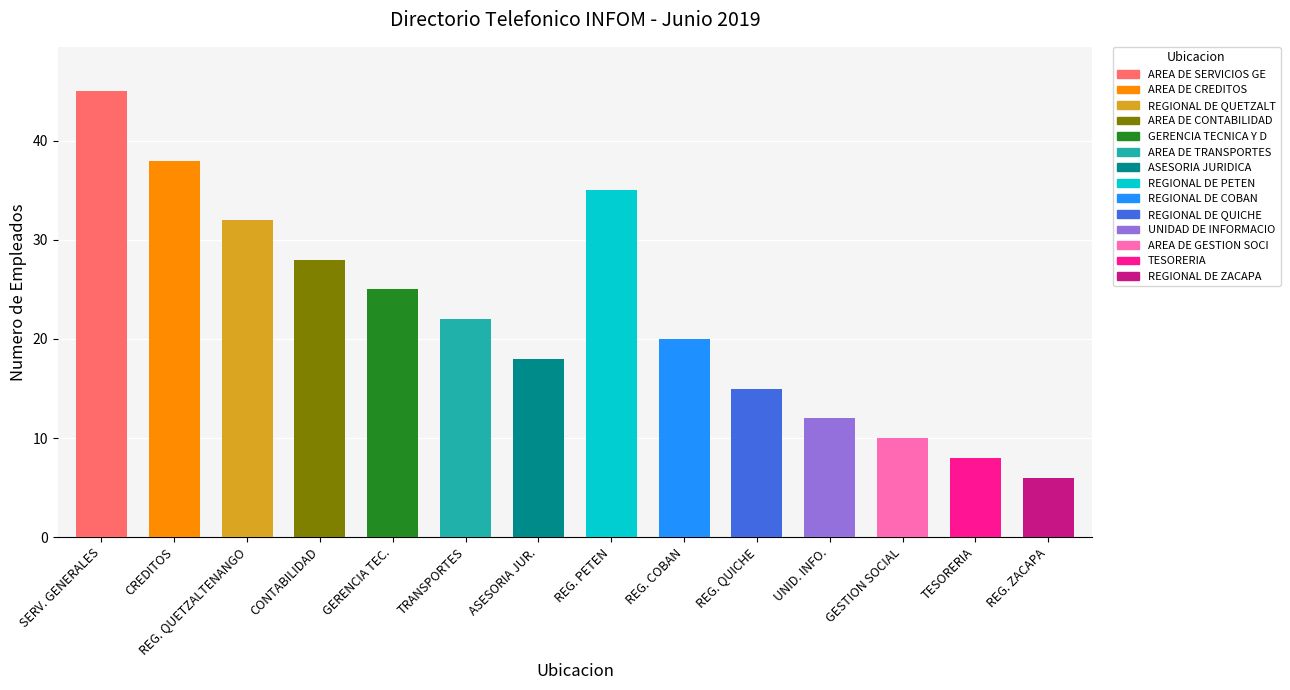

At which label is the value closest to 25?

GERENCIA TECNICA Y DE PROYECTOS